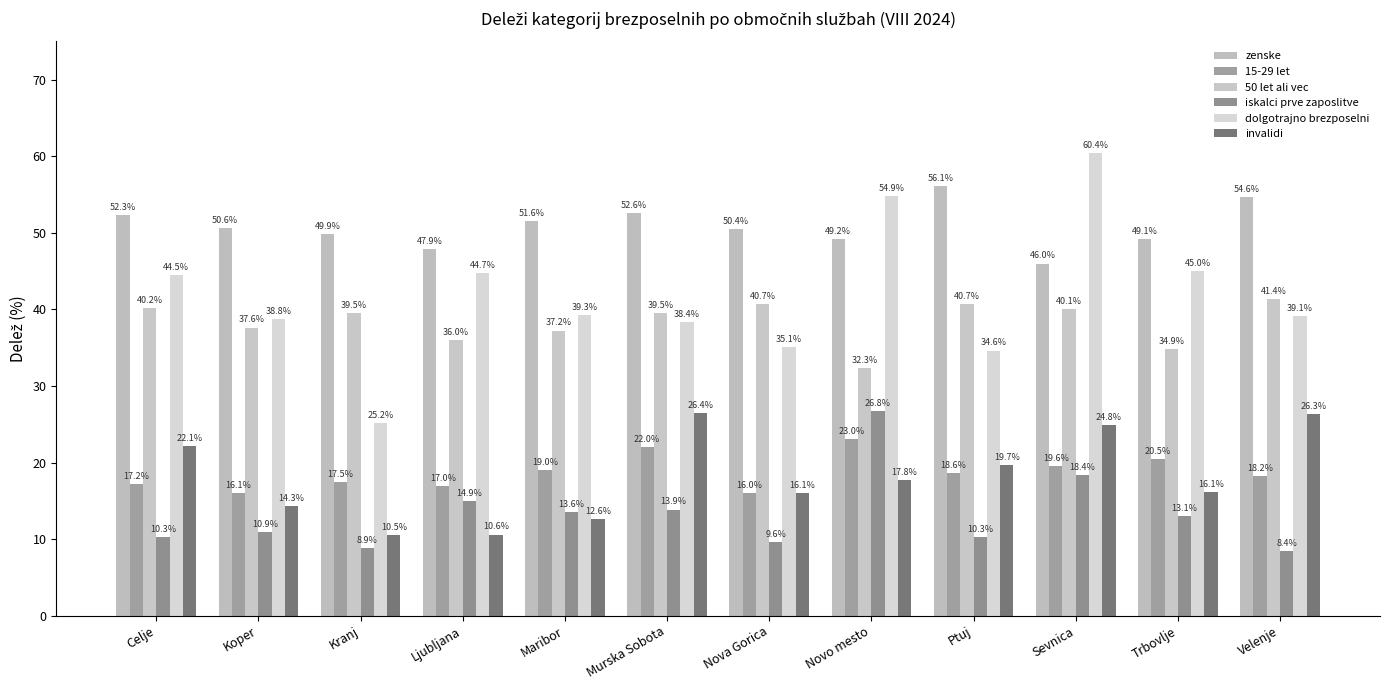

What is the average value of the 15-29 let series?

18.7